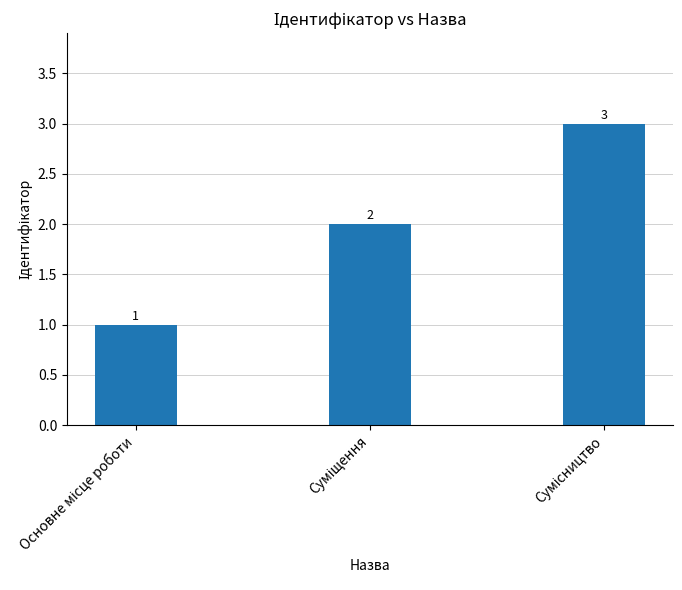

What is the smallest value displayed?

1